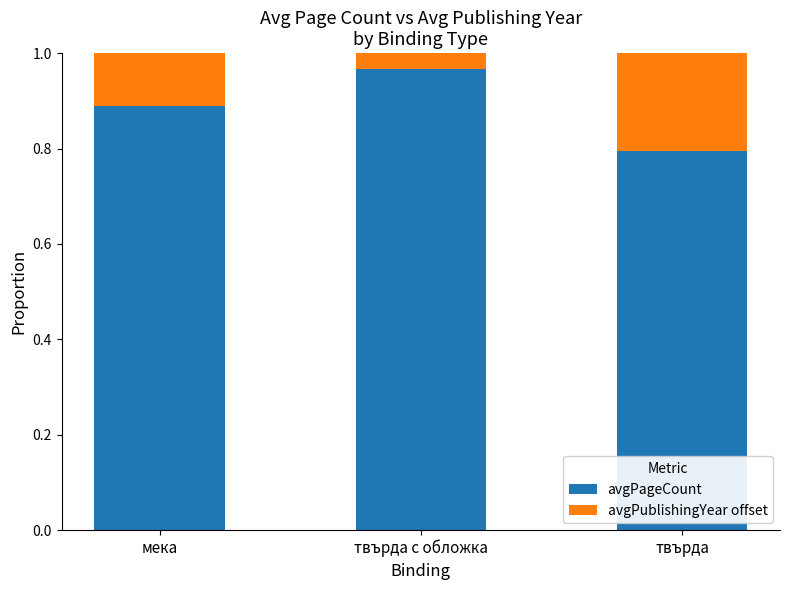

Which category has the highest value in the avgPageCount series?

твърда с обложка